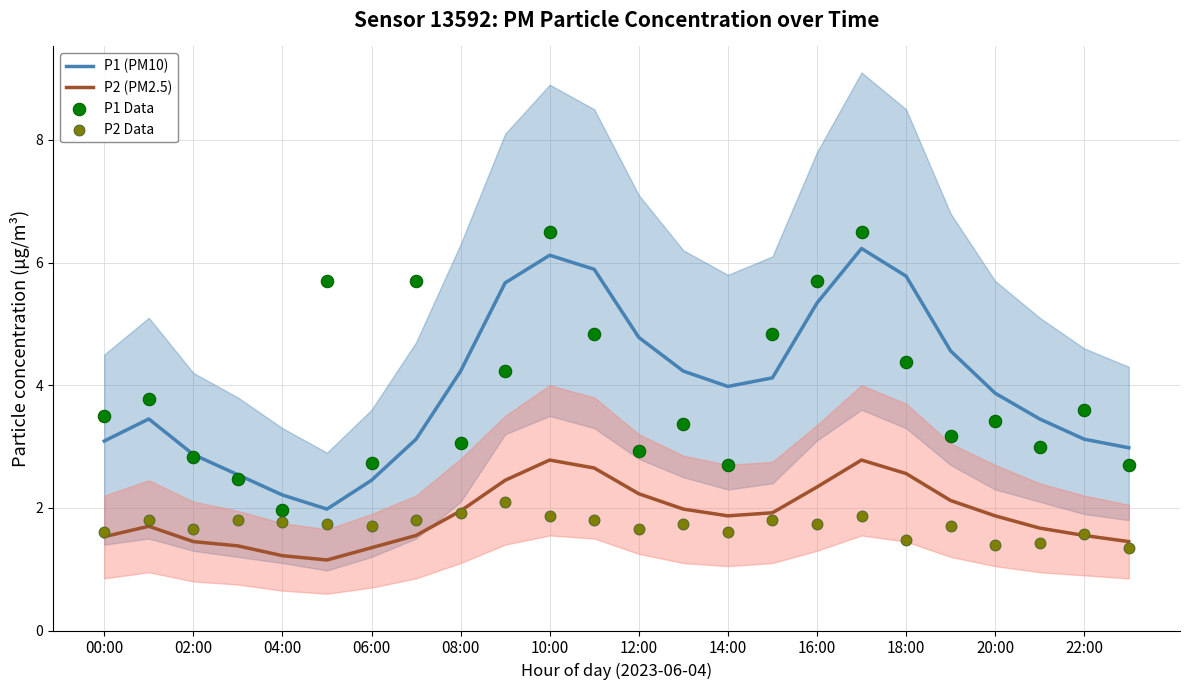

The value of P2 (PM2.5) at 16:00 is 1.4. True or false?

False